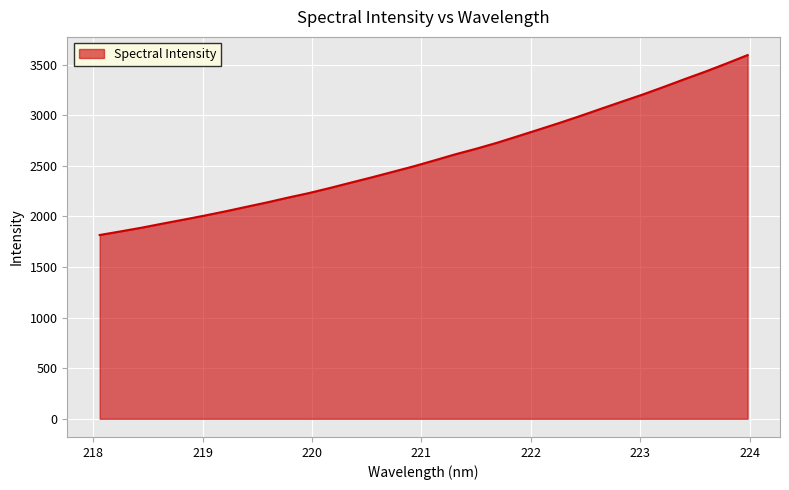

What is the difference between the second highest and second lowest values?

1660.9